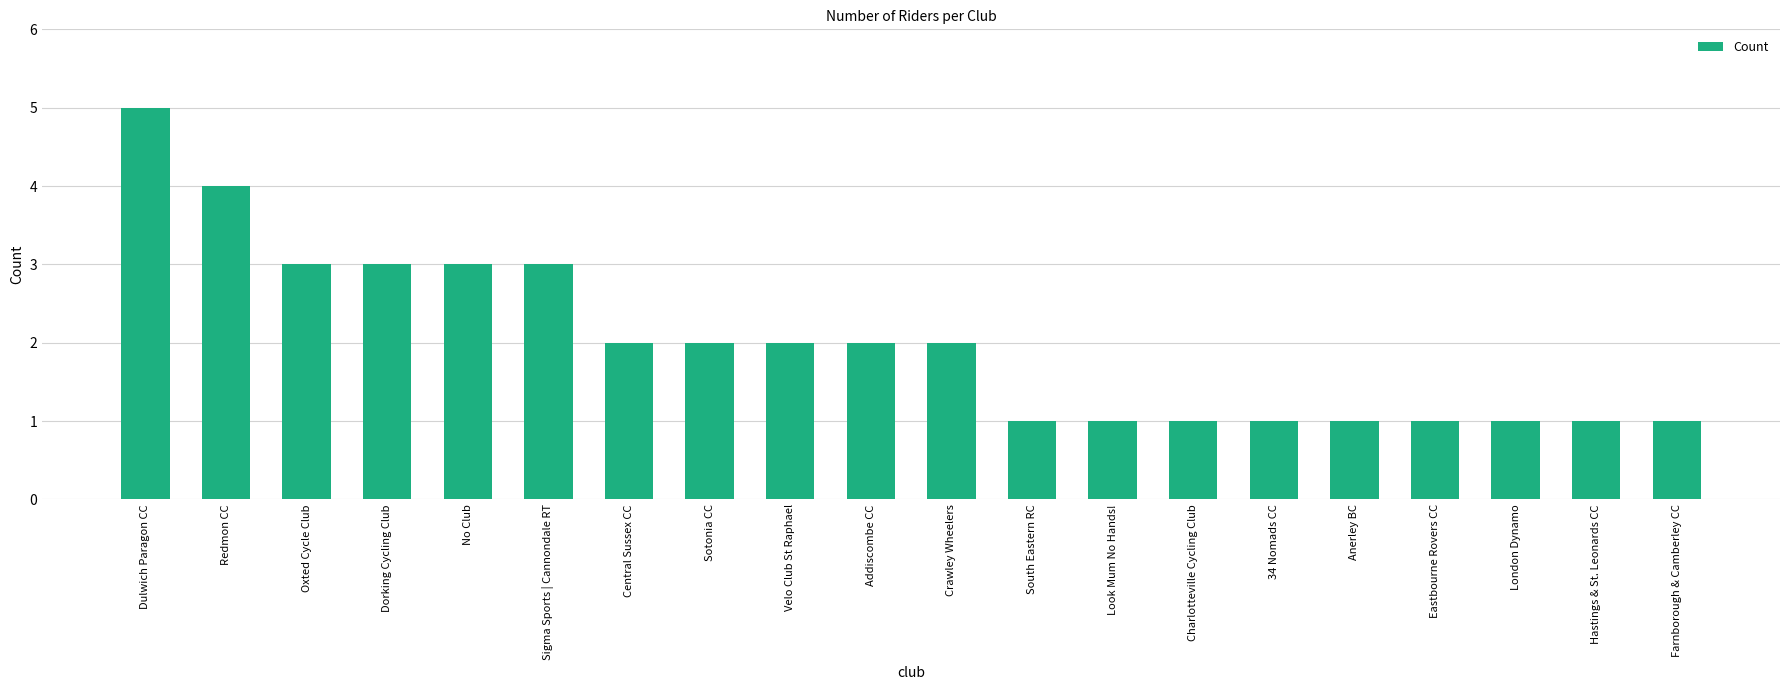

What is the value of the 15th bar from the left?

1